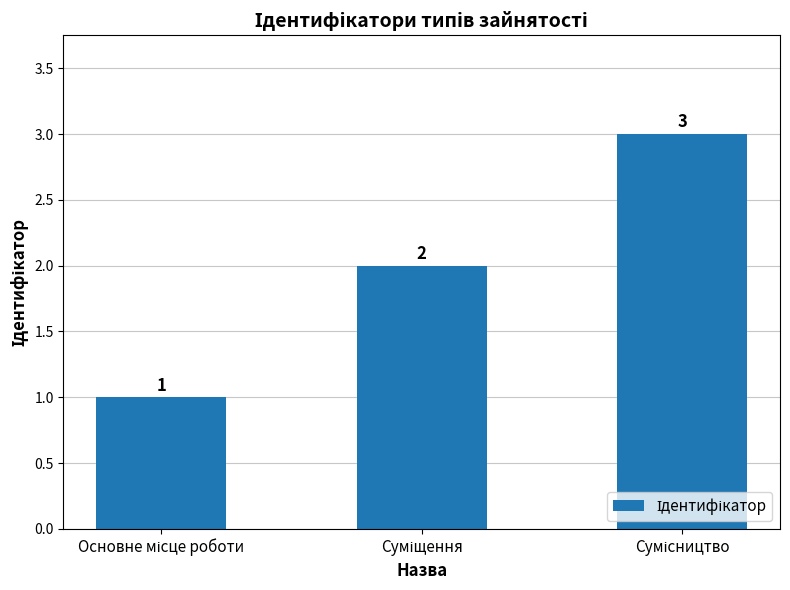

What is the maximum value shown in the chart?

3